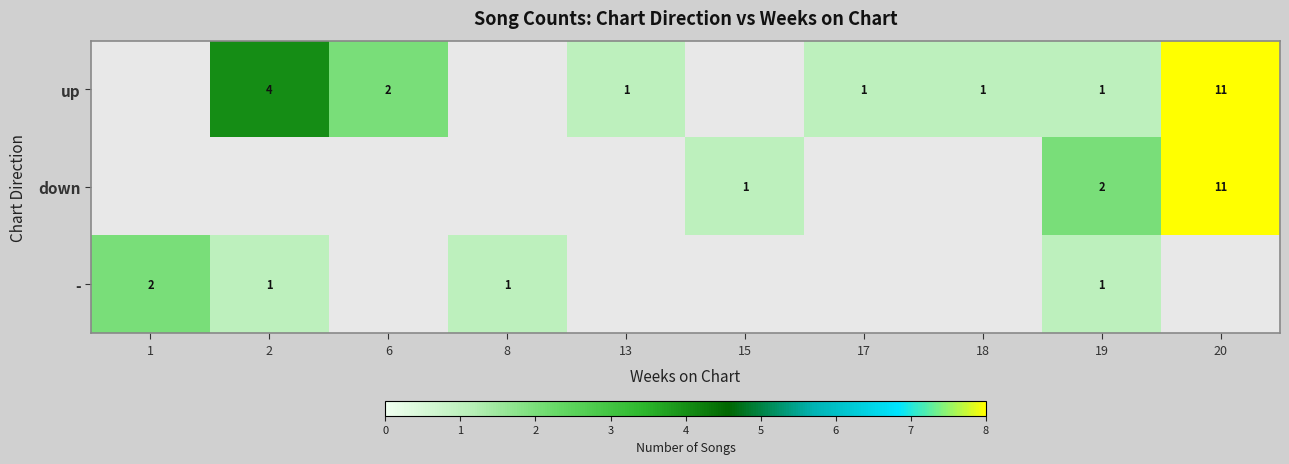

The up series shows 1 at 19. True or false?

True